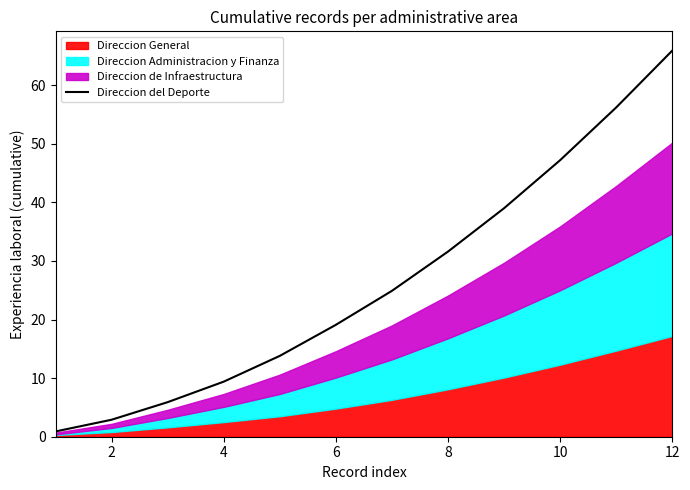

What is the average value?

26.4